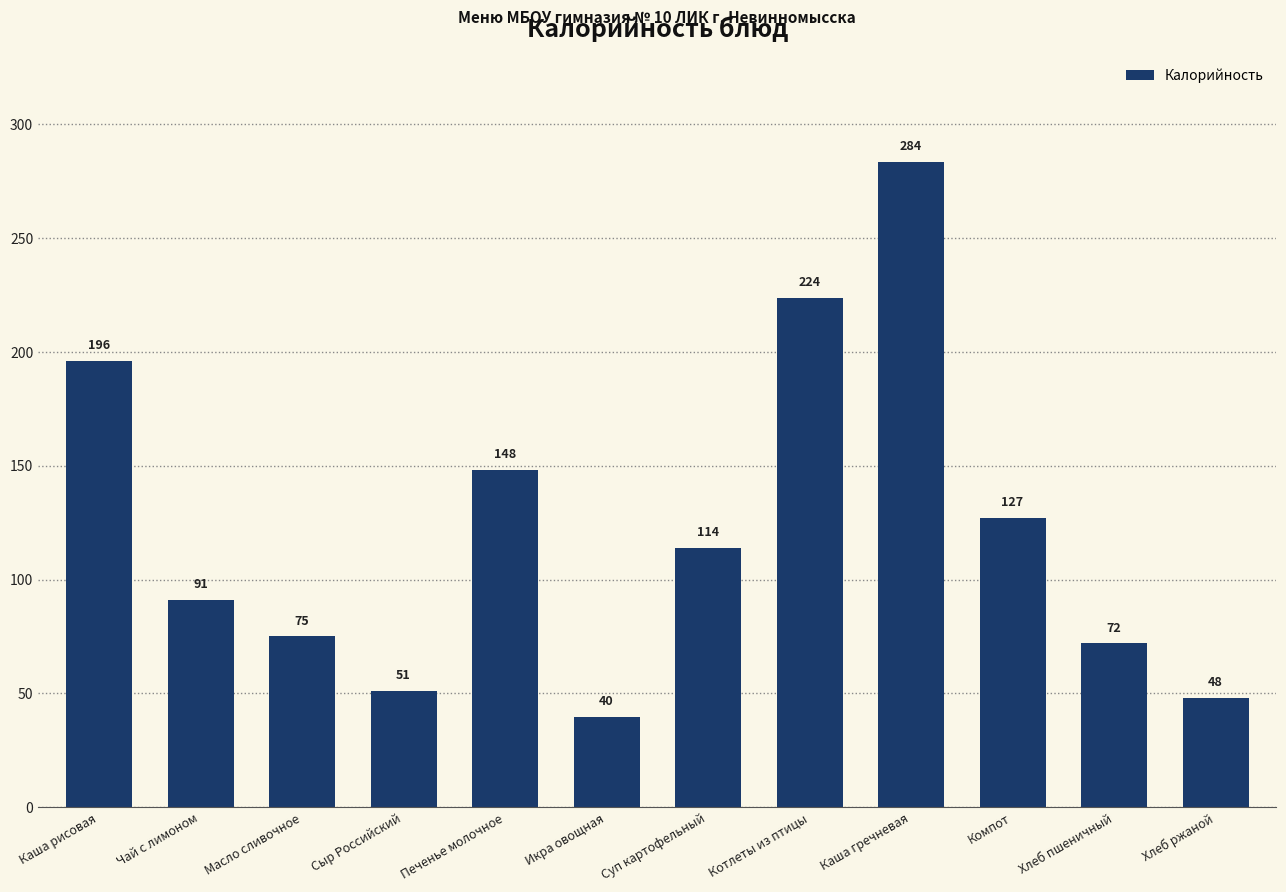

Which has a higher value, Суп картофельный or Котлеты из птицы?

Котлеты из птицы